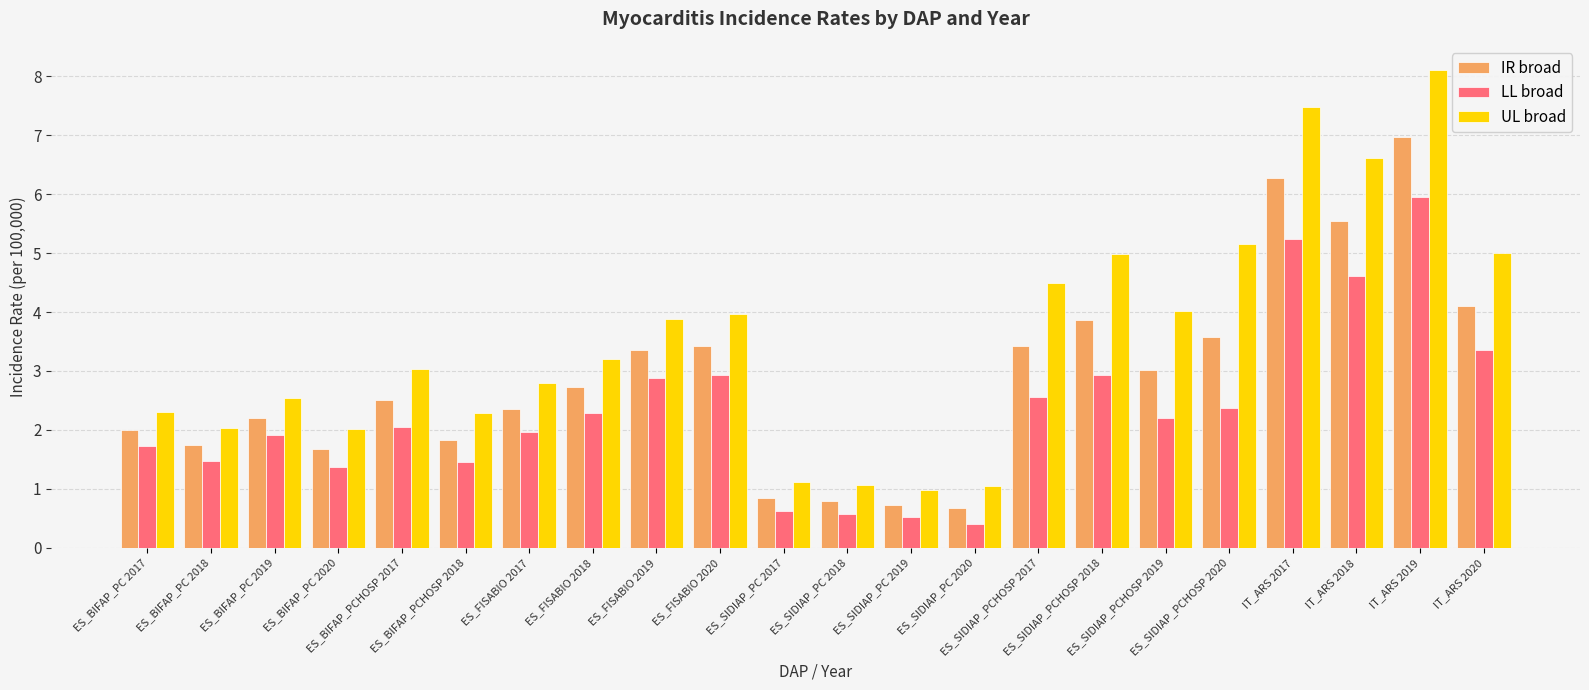

What is the average value of the UL broad series?

3.6